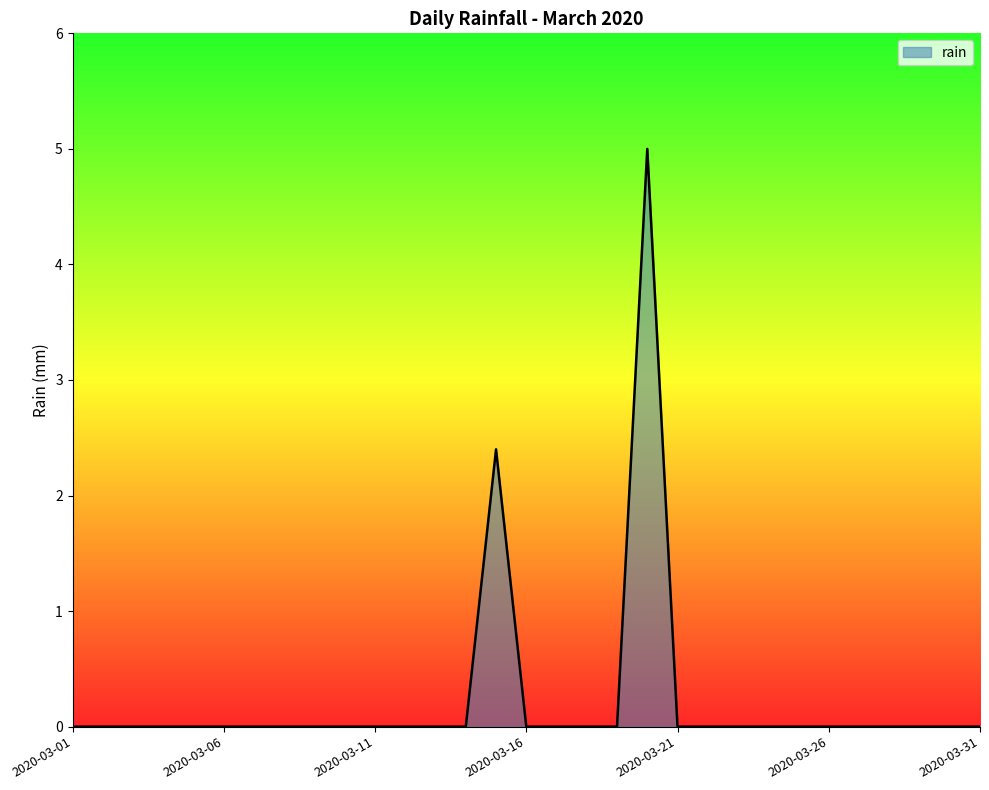

What is the difference between the maximum and minimum values?

5.0